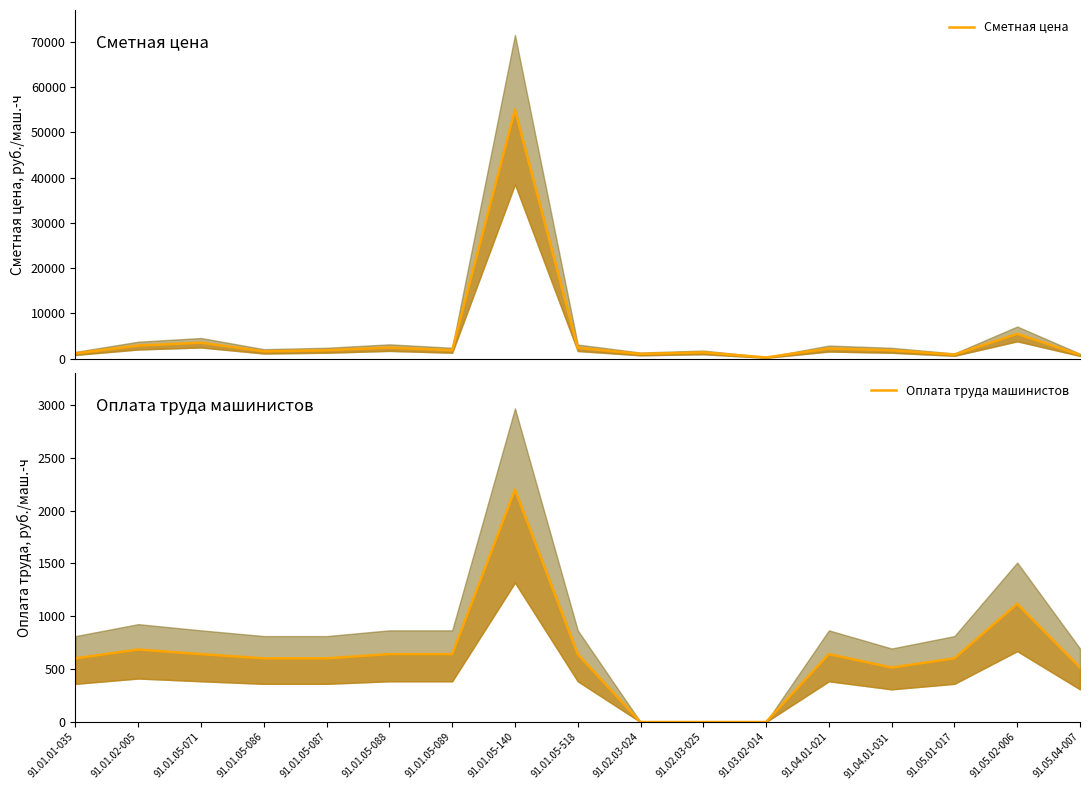

Reading right to left, transcribe all the data shown in this chart.

Сметная цена: 91.05.04-007=816.5	91.05.02-006=5443.8	91.05.01-017=867.2	91.04.01-031=1823.5	91.04.01-021=2207.1	91.03.02-014=240.2	91.02.03-025=1360.7	91.02.03-024=1020.3	91.01.05-518=2377.8	91.01.05-140=55035.3	91.01.05-089=1829.8	91.01.05-088=2415.2	91.01.05-087=1831.3	91.01.05-086=1591.5	91.01.05-071=3495.0	91.01.02-005=2860.8	91.01.01-035=1140.6
Оплата труда машинистов: 91.05.04-007=515.1	91.05.02-006=1117.2	91.05.01-017=602.1	91.04.01-031=515.1	91.04.01-021=642.2	91.03.02-014=0.0	91.02.03-025=0.0	91.02.03-024=0.0	91.01.05-518=642.2	91.01.05-140=2197.5	91.01.05-089=642.2	91.01.05-088=642.2	91.01.05-087=602.1	91.01.05-086=602.1	91.01.05-071=642.2	91.01.02-005=685.7	91.01.01-035=602.1